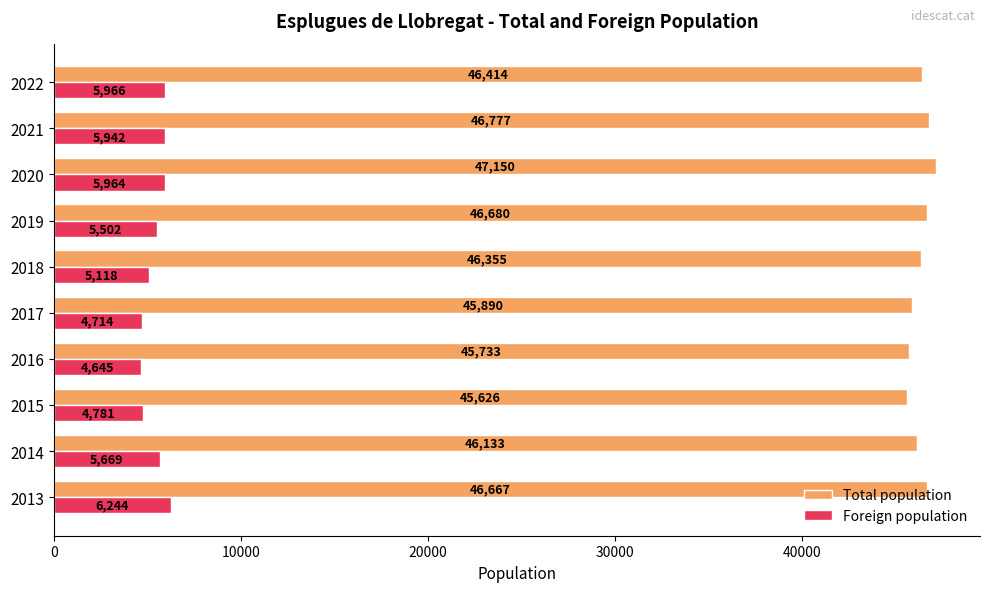

Which series has the largest total across all categories?

Total population